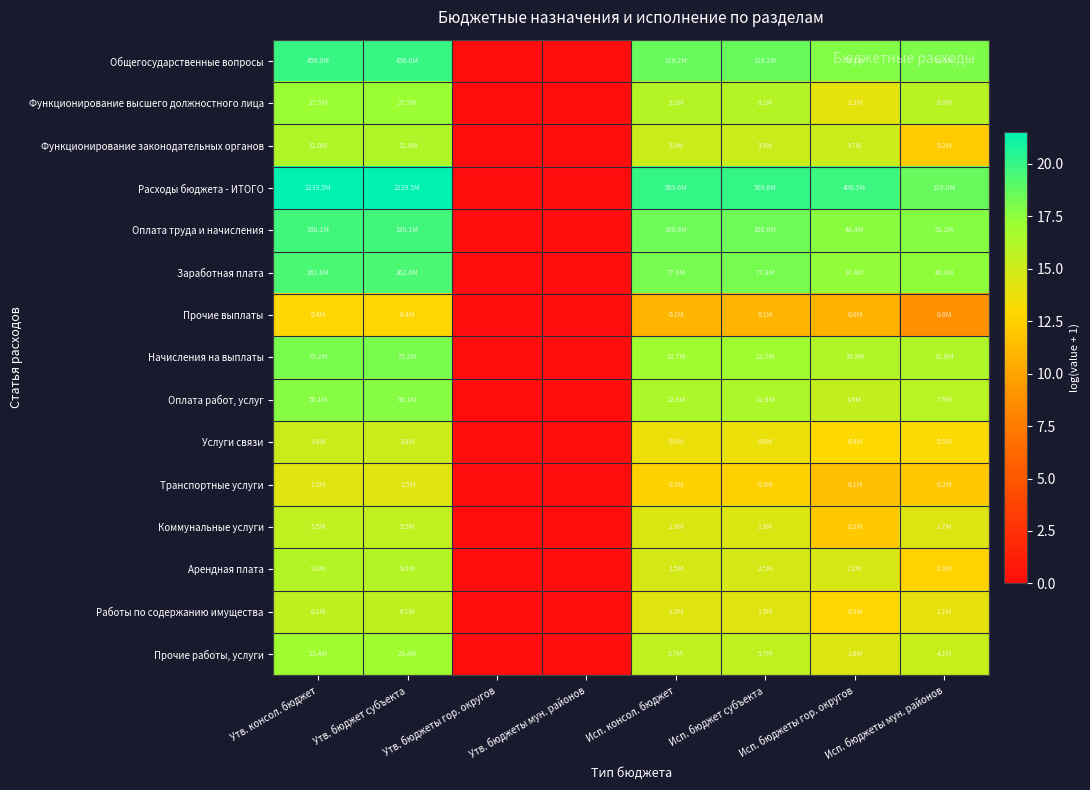

Reading right to left, transcribe all the data shown in this chart.

Общегосударственные вопросы: Исп. бюджеты мун. районов=18.0	Исп. бюджеты гор. округов=17.8	Исп. бюджет субъекта=18.6	Исп. консол. бюджет=18.6	Утв. бюджеты мун. районов=0.0	Утв. бюджеты гор. округов=0.0	Утв. бюджет субъекта=19.9	Утв. консол. бюджет=19.9
Функционирование высшего должностного лица: Исп. бюджеты мун. районов=15.9	Исп. бюджеты гор. округов=14.0	Исп. бюджет субъекта=16.0	Исп. консол. бюджет=16.0	Утв. бюджеты мун. районов=0.0	Утв. бюджеты гор. округов=0.0	Утв. бюджет субъекта=17.1	Утв. консол. бюджет=17.1
Функционирование законодательных органов: Исп. бюджеты мун. районов=12.2	Исп. бюджеты гор. округов=15.1	Исп. бюджет субъекта=15.2	Исп. консол. бюджет=15.2	Утв. бюджеты мун. районов=0.0	Утв. бюджеты гор. округов=0.0	Утв. бюджет субъекта=16.3	Утв. консол. бюджет=16.3
Расходы бюджета - ИТОГО: Исп. бюджеты мун. районов=18.6	Исп. бюджеты гор. округов=19.8	Исп. бюджет субъекта=20.0	Исп. консол. бюджет=20.0	Утв. бюджеты мун. районов=0.0	Утв. бюджеты гор. округов=0.0	Утв. бюджет субъекта=21.5	Утв. консол. бюджет=21.5
Оплата труда и начисления: Исп. бюджеты мун. районов=17.8	Исп. бюджеты гор. округов=17.7	Исп. бюджет субъекта=18.4	Исп. консол. бюджет=18.4	Утв. бюджеты мун. районов=0.0	Утв. бюджеты гор. округов=0.0	Утв. бюджет субъекта=19.6	Утв. консол. бюджет=19.6
Заработная плата: Исп. бюджеты мун. районов=17.5	Исп. бюджеты гор. округов=17.4	Исп. бюджет субъекта=18.2	Исп. консол. бюджет=18.2	Утв. бюджеты мун. районов=0.0	Утв. бюджеты гор. округов=0.0	Утв. бюджет субъекта=19.4	Утв. консол. бюджет=19.4
Прочие выплаты: Исп. бюджеты мун. районов=8.9	Исп. бюджеты гор. округов=10.8	Исп. бюджет субъекта=10.9	Исп. консол. бюджет=10.9	Утв. бюджеты мун. районов=0.0	Утв. бюджеты гор. округов=0.0	Утв. бюджет субъекта=12.8	Утв. консол. бюджет=12.8
Начисления на выплаты: Исп. бюджеты мун. районов=16.3	Исп. бюджеты гор. округов=16.2	Исп. бюджет субъекта=16.9	Исп. консол. бюджет=16.9	Утв. бюджеты мун. районов=0.0	Утв. бюджеты гор. округов=0.0	Утв. бюджет субъекта=18.1	Утв. консол. бюджет=18.1
Оплата работ, услуг: Исп. бюджеты мун. районов=15.9	Исп. бюджеты гор. округов=15.4	Исп. бюджет субъекта=16.4	Исп. консол. бюджет=16.4	Утв. бюджеты мун. районов=0.0	Утв. бюджеты гор. округов=0.0	Утв. бюджет субъекта=17.7	Утв. консол. бюджет=17.7
Услуги связи: Исп. бюджеты мун. районов=13.1	Исп. бюджеты гор. округов=13.0	Исп. бюджет субъекта=13.7	Исп. консол. бюджет=13.7	Утв. бюджеты мун. районов=0.0	Утв. бюджеты гор. округов=0.0	Утв. бюджет субъекта=15.1	Утв. консол. бюджет=15.1
Транспортные услуги: Исп. бюджеты мун. районов=12.0	Исп. бюджеты гор. округов=11.5	Исп. бюджет субъекта=12.5	Исп. консол. бюджет=12.5	Утв. бюджеты мун. районов=0.0	Утв. бюджеты гор. округов=0.0	Утв. бюджет субъекта=14.2	Утв. консол. бюджет=14.2
Коммунальные услуги: Исп. бюджеты мун. районов=14.4	Исп. бюджеты гор. округов=12.0	Исп. бюджет субъекта=14.5	Исп. консол. бюджет=14.5	Утв. бюджеты мун. районов=0.0	Утв. бюджеты гор. округов=0.0	Утв. бюджет субъекта=15.5	Утв. консол. бюджет=15.5
Арендная плата: Исп. бюджеты мун. районов=12.5	Исп. бюджеты гор. округов=14.6	Исп. бюджет субъекта=14.7	Исп. консол. бюджет=14.7	Утв. бюджеты мун. районов=0.0	Утв. бюджеты гор. округов=0.0	Утв. бюджет субъекта=16.1	Утв. консол. бюджет=16.1
Работы по содержанию имущества: Исп. бюджеты мун. районов=14.0	Исп. бюджеты гор. округов=12.8	Исп. бюджет субъекта=14.2	Исп. консол. бюджет=14.2	Утв. бюджеты мун. районов=0.0	Утв. бюджеты гор. округов=0.0	Утв. бюджет субъекта=15.6	Утв. консол. бюджет=15.6
Прочие работы, услуги: Исп. бюджеты мун. районов=15.2	Исп. бюджеты гор. округов=14.3	Исп. бюджет субъекта=15.6	Исп. консол. бюджет=15.6	Утв. бюджеты мун. районов=0.0	Утв. бюджеты гор. округов=0.0	Утв. бюджет субъекта=17.0	Утв. консол. бюджет=17.0